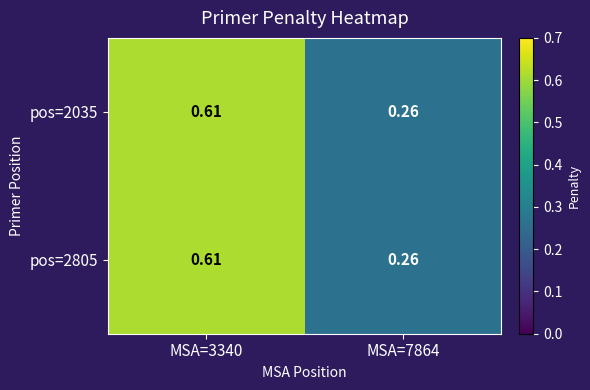

Is the value of pos=2035 at MSA=7864 greater than the value of pos=2805 at MSA=3340?

No